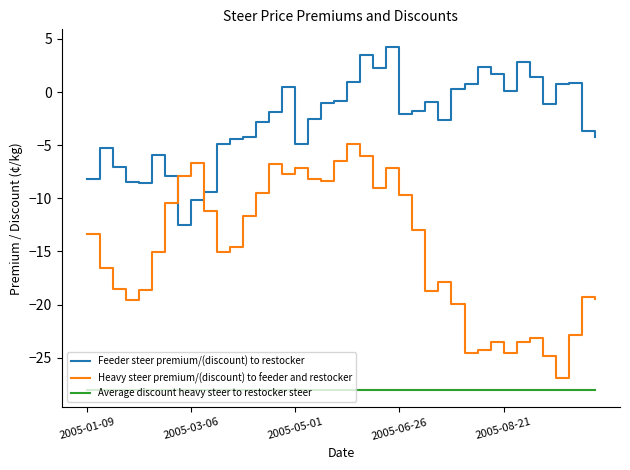

What is the difference between the maximum and minimum values in the Feeder steer premium/(discount) to restocker series?

16.8